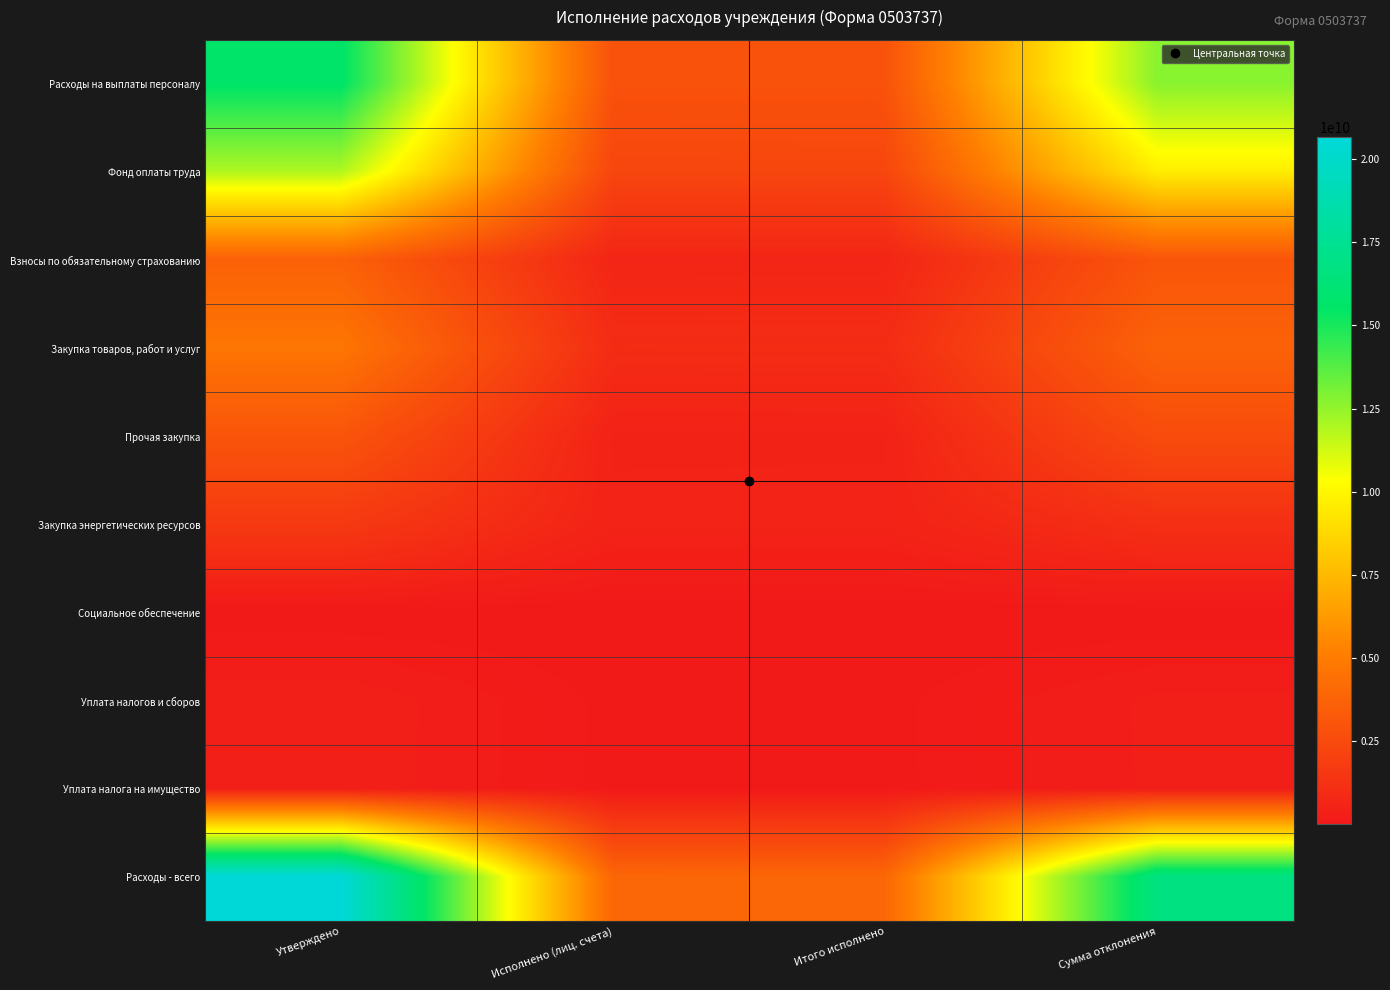

Rank the series by their maximum value, from lowest to highest.

Социальное обеспечение, Уплата налога на имущество, Уплата налогов и сборов, Закупка энергетических ресурсов, Прочая закупка, Взносы по обязательному страхованию, Закупка товаров, работ и услуг, Фонд оплаты труда, Расходы на выплаты персоналу, Расходы - всего